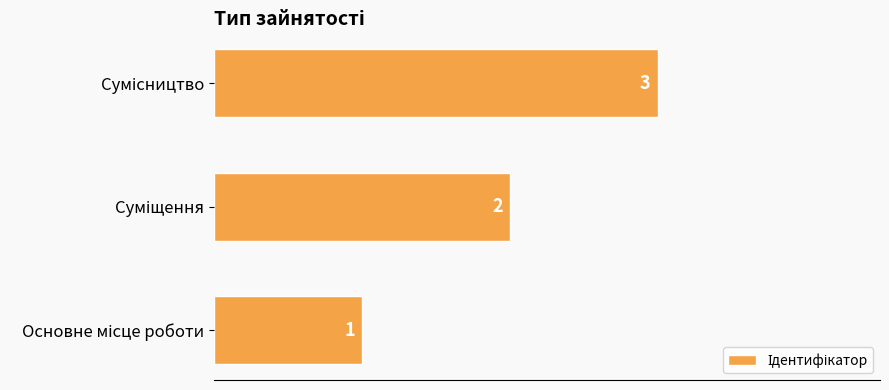

Count the number of categories in the chart.

3